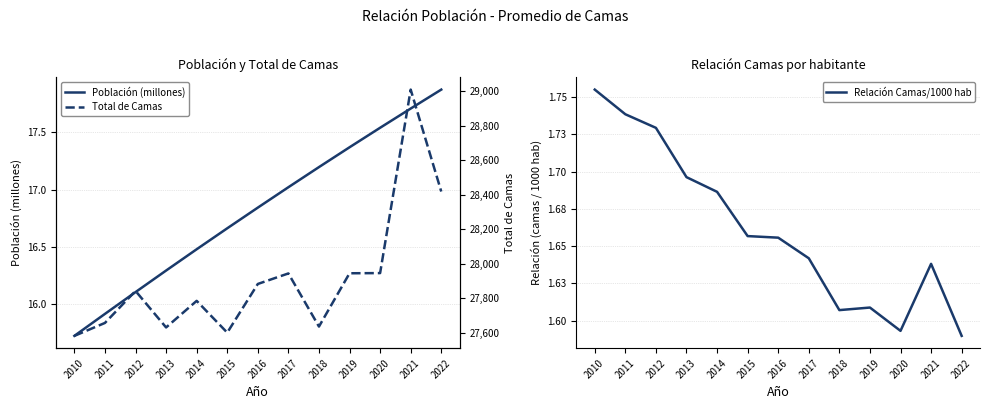

Does the chart display data point markers on the line(s)?

No